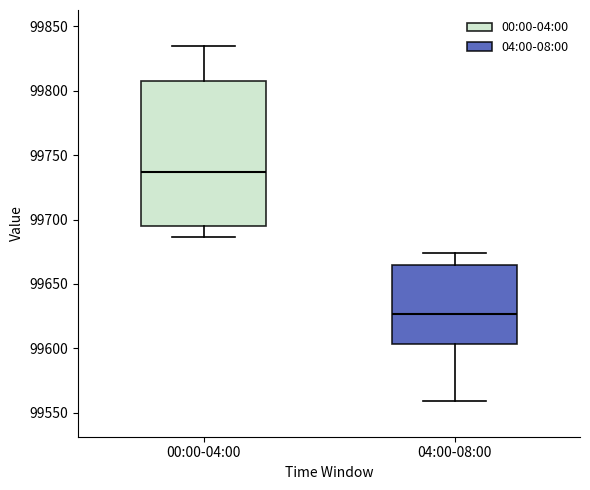

Where does the median line of the box for 00:00-04:00 sit on the y-axis? The values are not printed on the chart, so give them approximately, as read against the axis.

99735